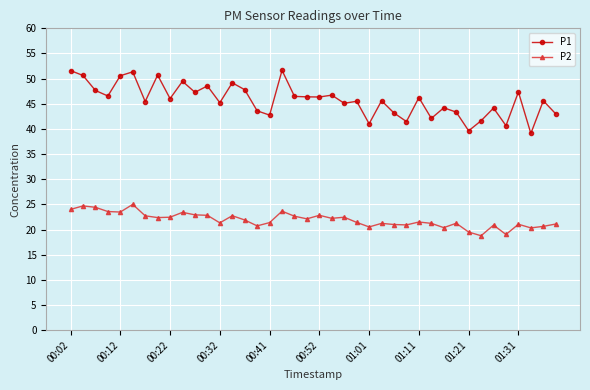

What are all the series names shown in the legend?

P1, P2